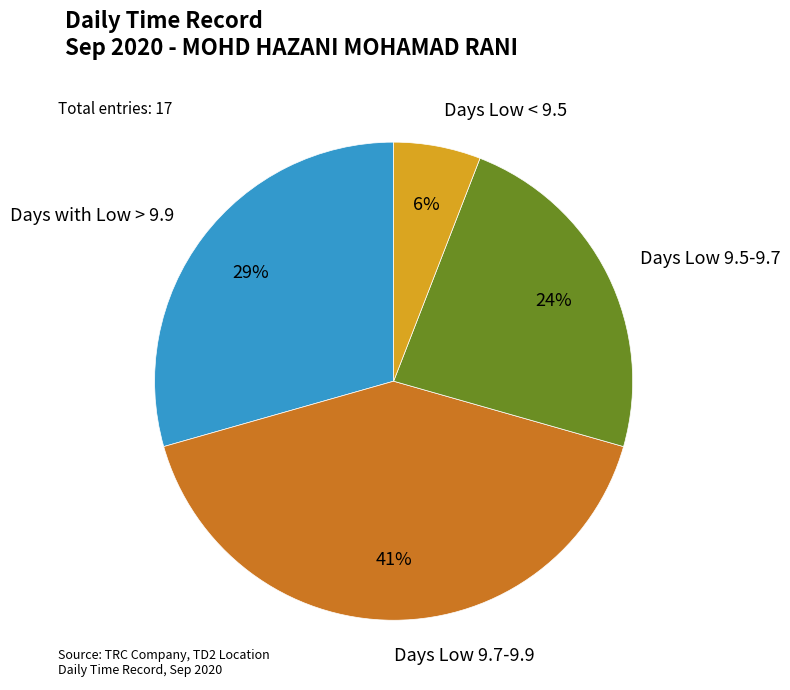

Combined, do Days Low 9.5-9.7 and Days Low < 9.5 account for over 50%?

No